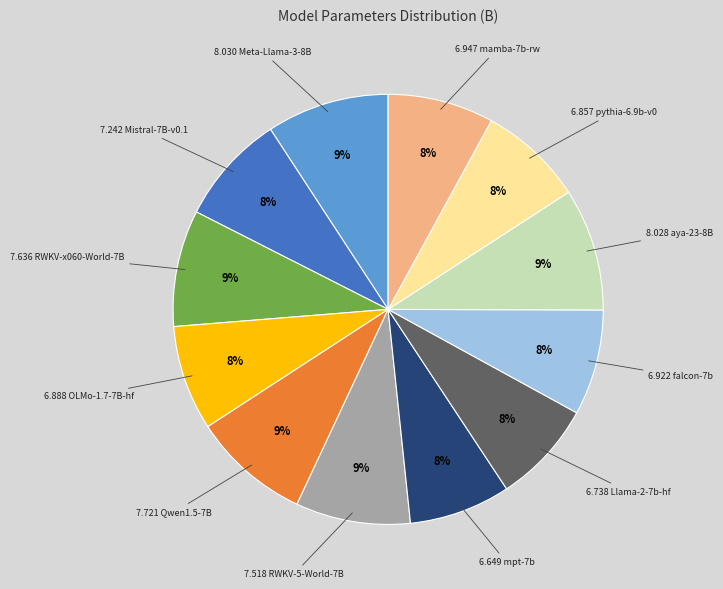

Is there a majority slice in this chart?

No